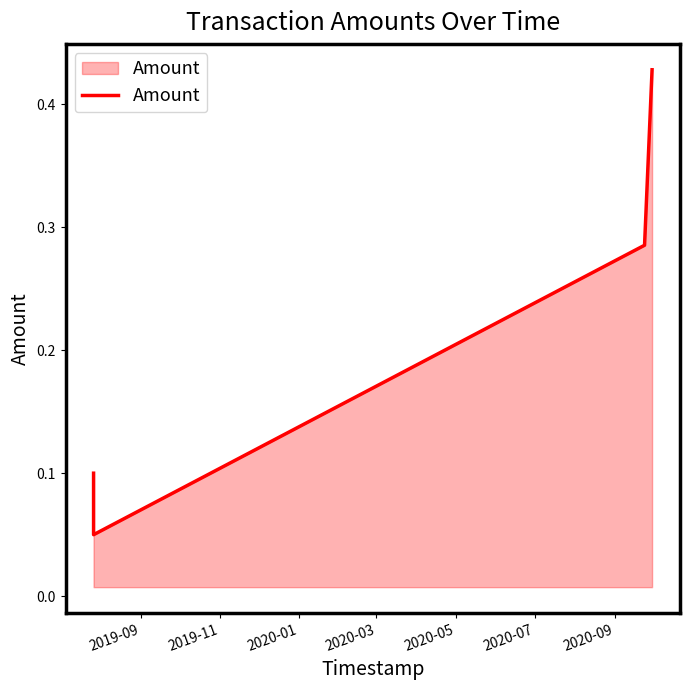

Reading left to right, transcribe all the data shown in this chart.

0.1	0.1	0.3	0.4